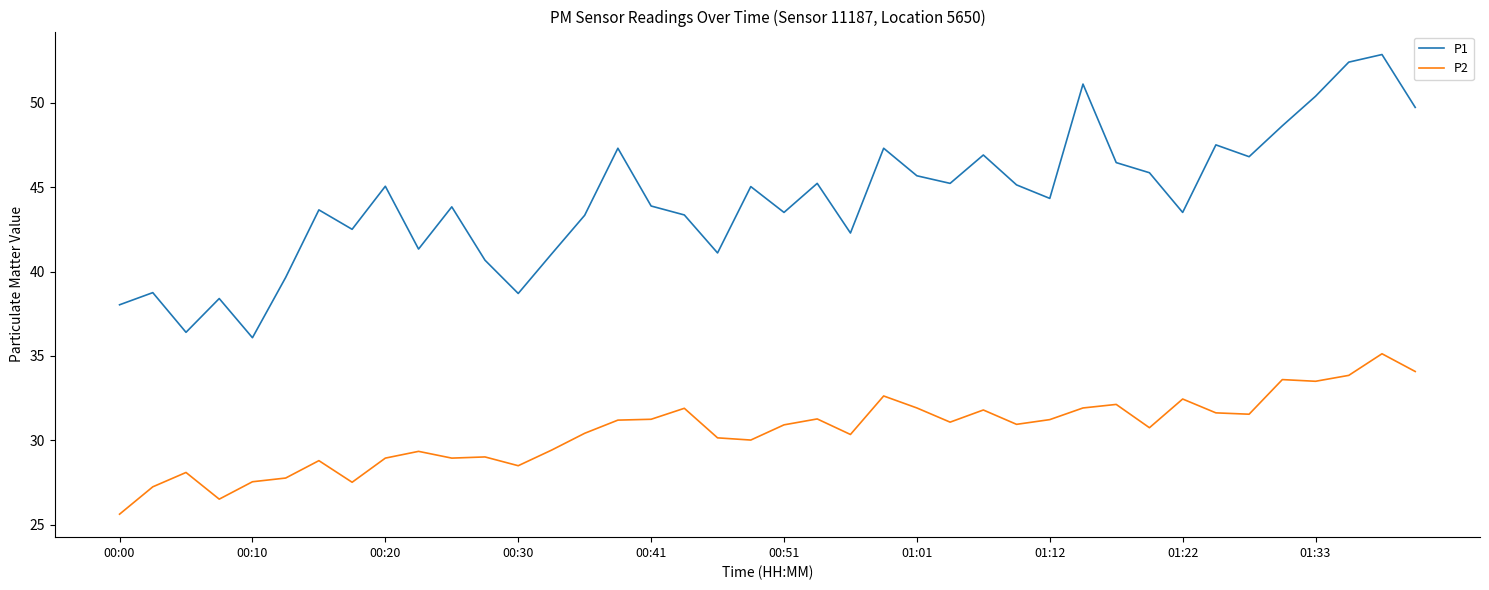

Which series has the largest total across all categories?

P1